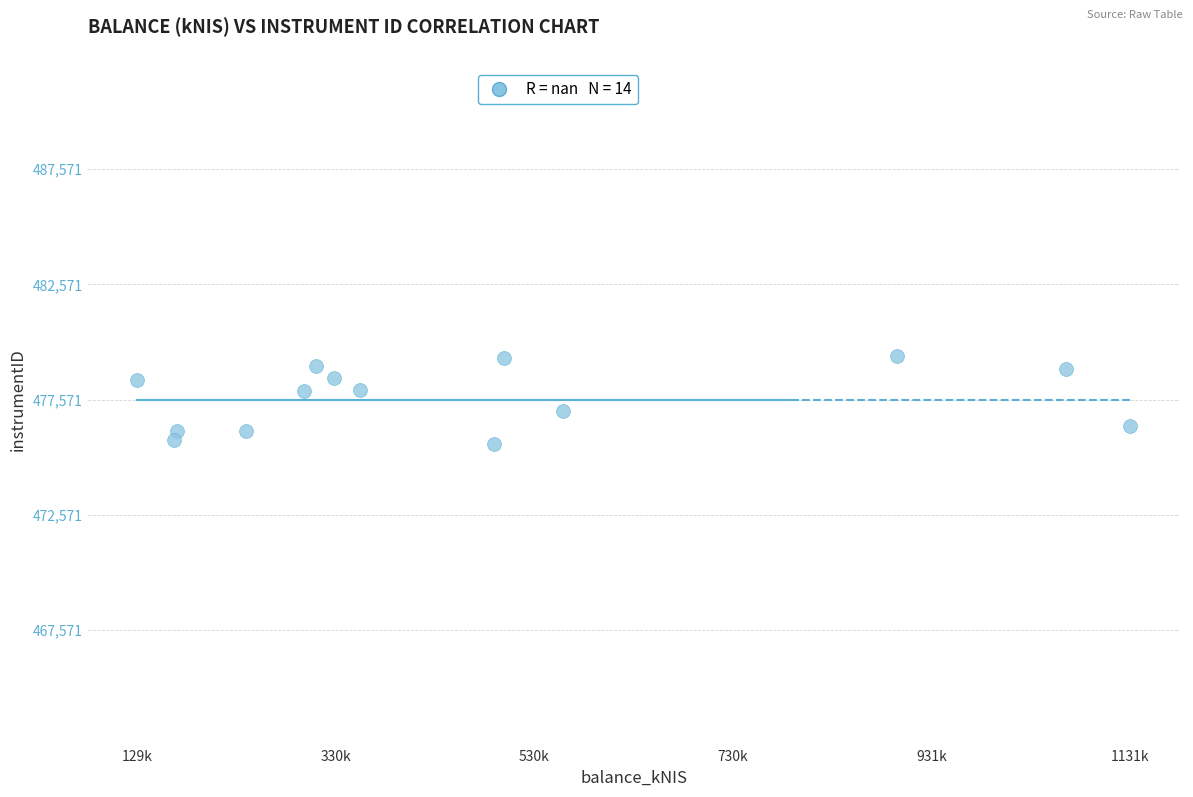

What is the range of Y values (max minus min)?

3797.3